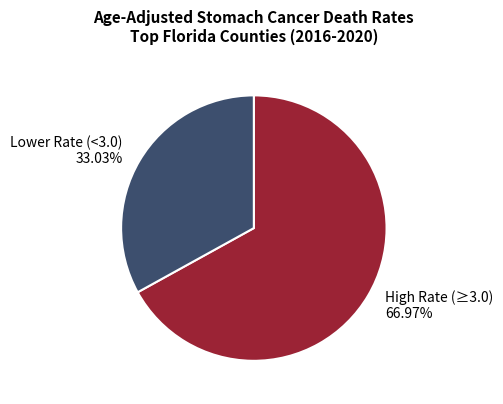

Does High Rate (≥3.0) 66.97% account for over 50% of the chart?

Yes